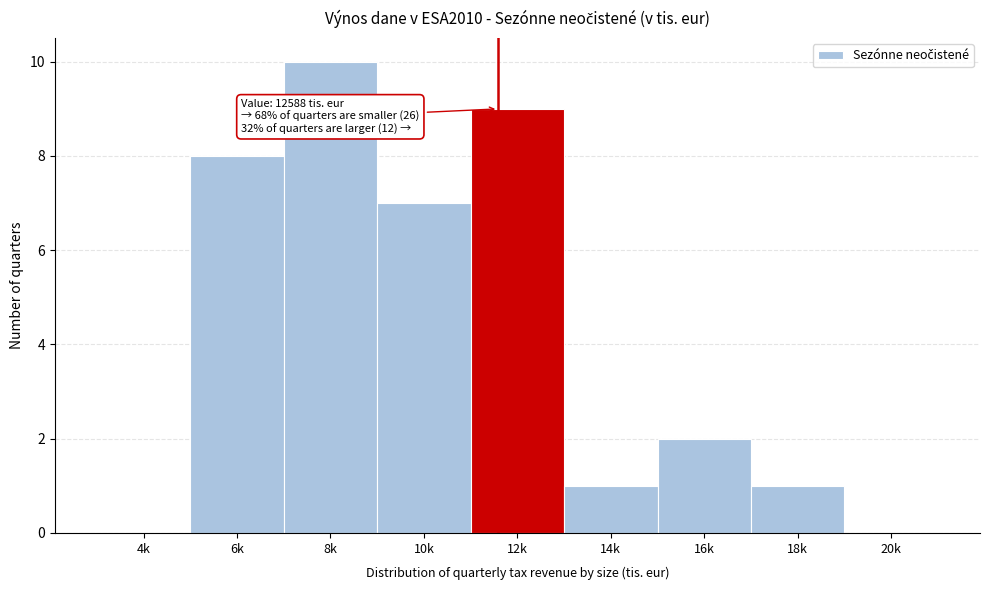

Reading left to right, what are all the values shown in this chart?

4k=0	6k=8	8k=10	10k=7	12k=9	14k=1	16k=2	18k=1	20k=0